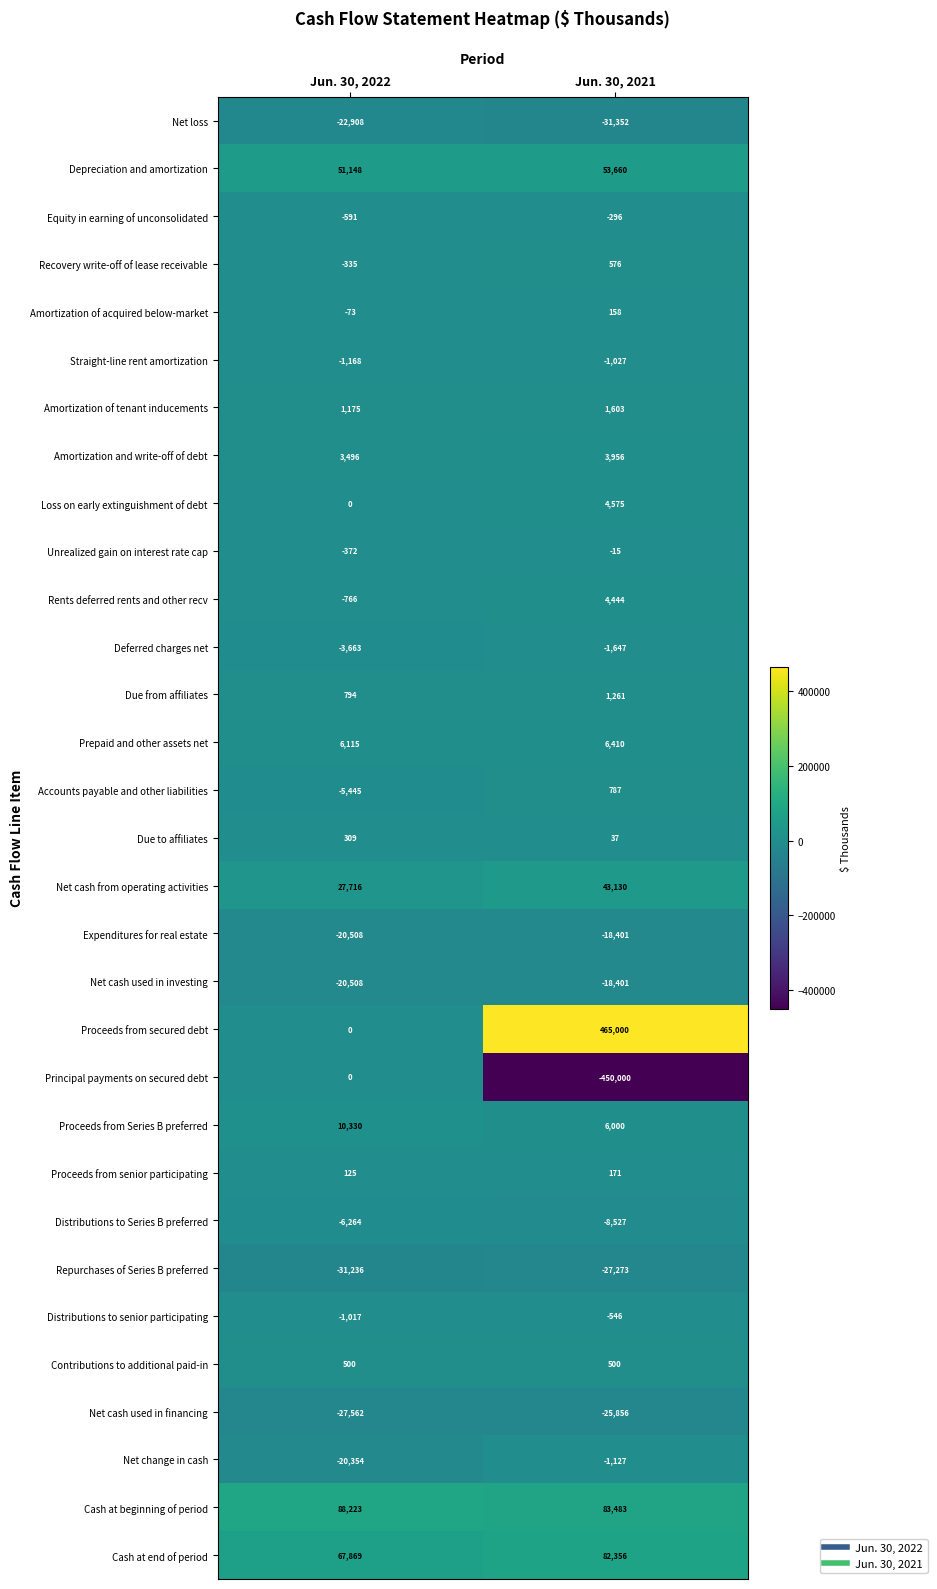

Between Jun. 30, 2022 and Jun. 30, 2021, which series saw the biggest shift?

Proceeds from secured debt